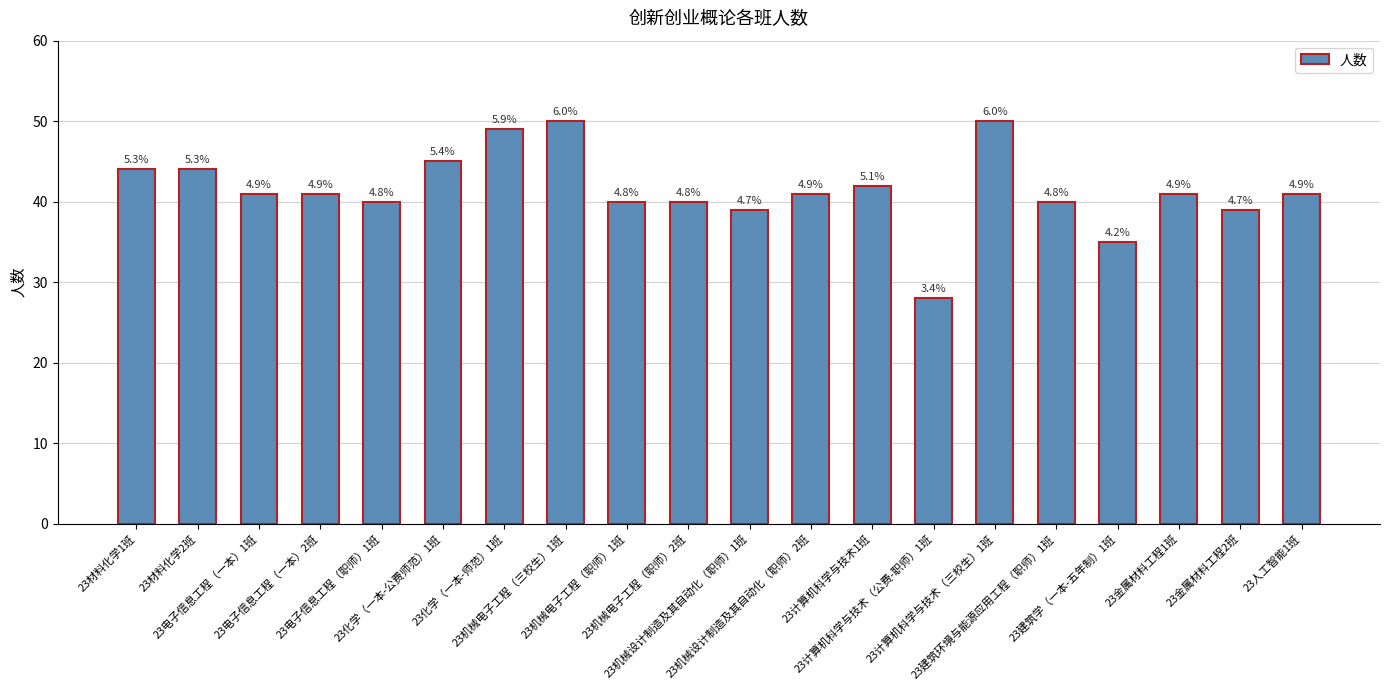

How many bars are there in total?

20